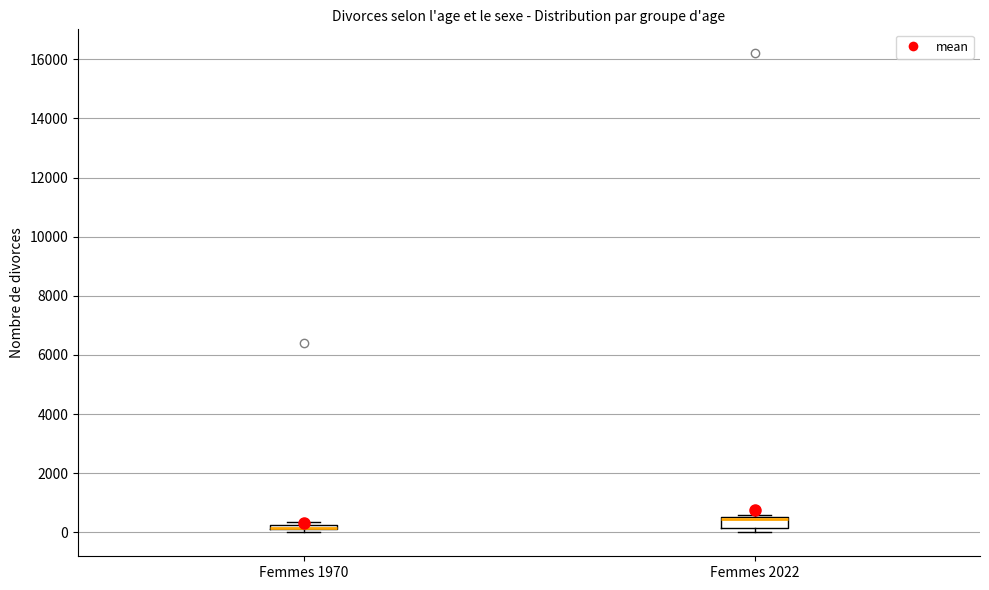

Comparing the boxes themselves (not the whiskers), which one is the tallest?

Femmes 2022